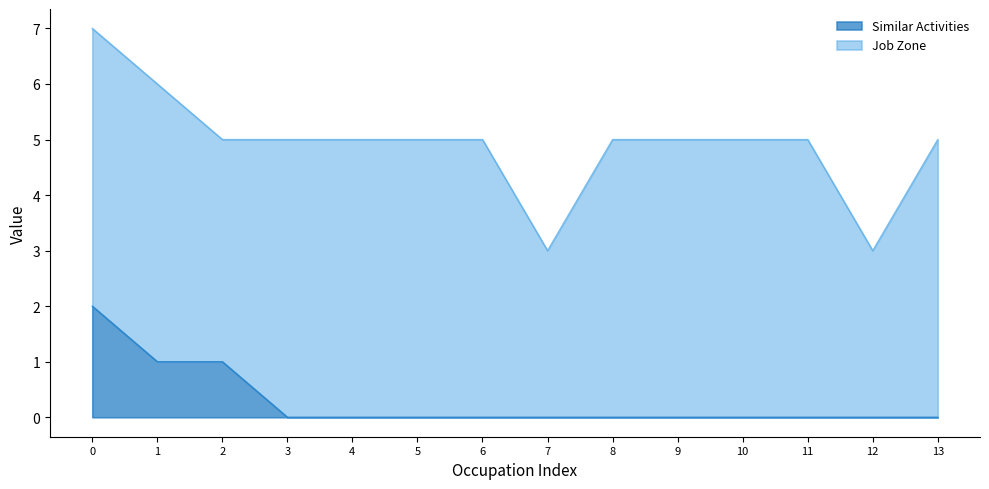

True or false: Similar Activities has a value of 2 at 2.

False